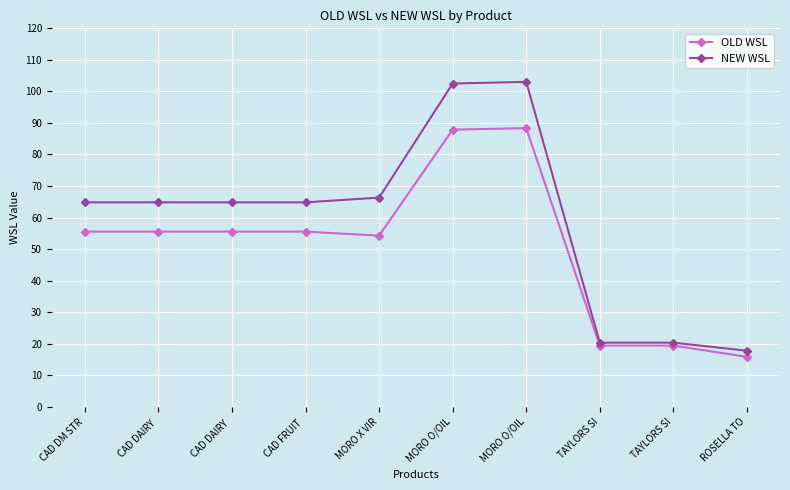

Rank the series by their average value, from highest to lowest.

NEW WSL, OLD WSL